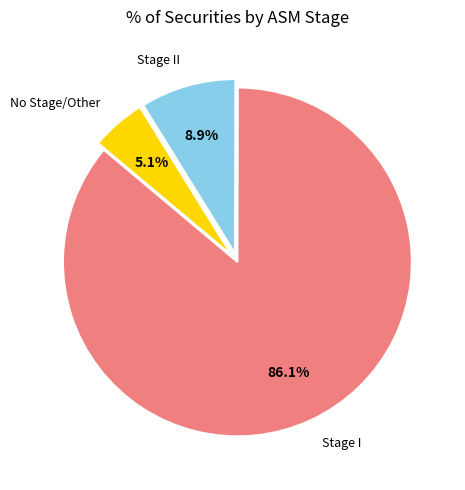

Which slice is the smallest?

No Stage/Other